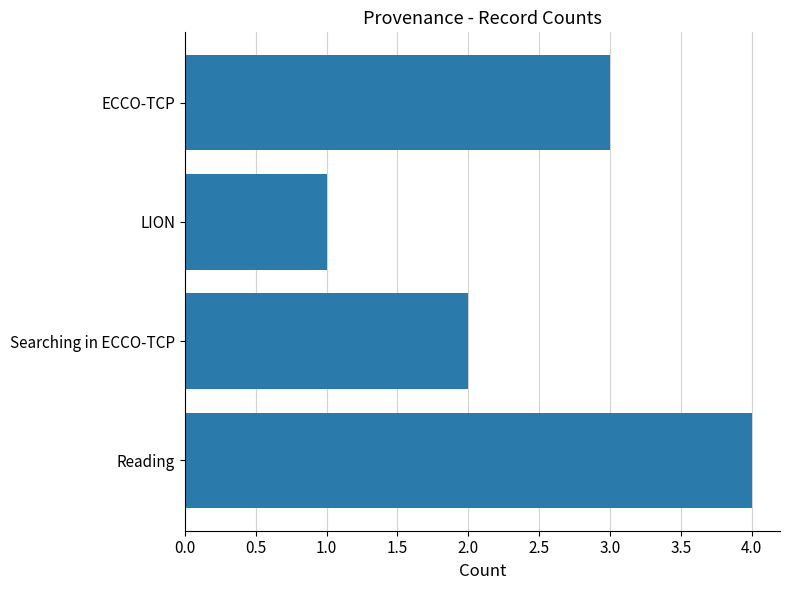

What is the smallest value displayed?

1